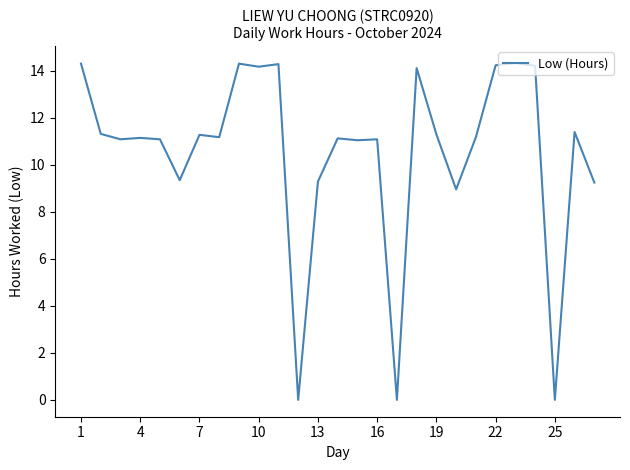

What is the difference between the maximum and minimum values?

14.3